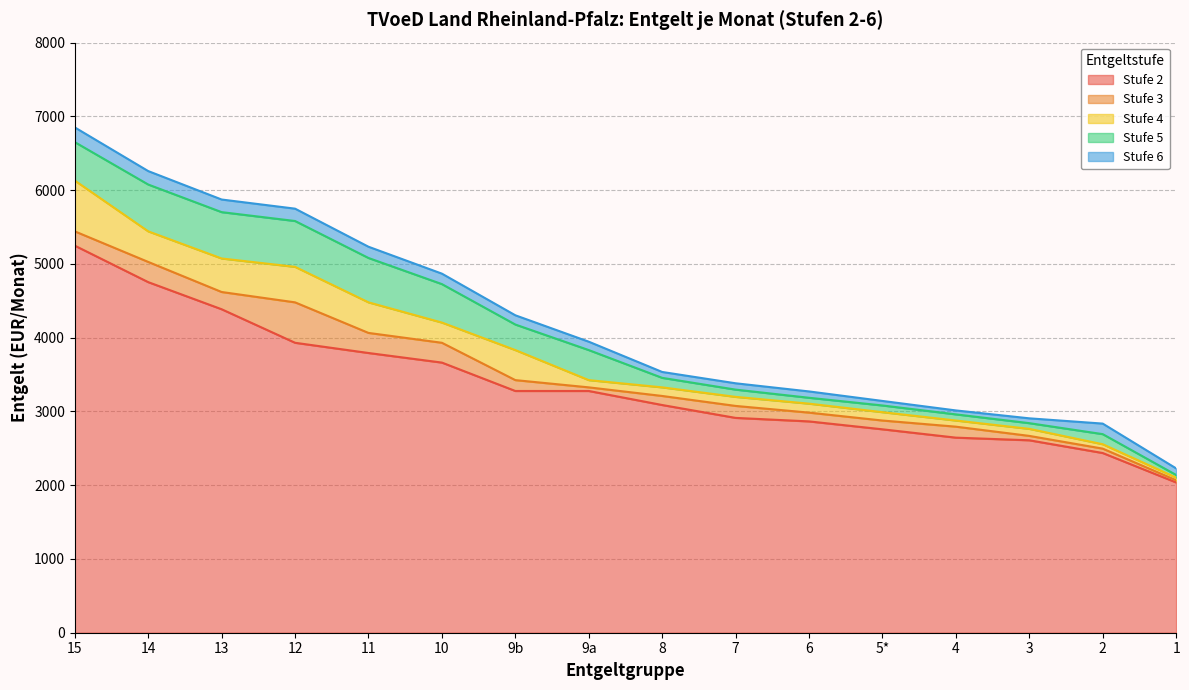

Is the value of Stufe 3 at 5* greater than the value of Stufe 4 at 1?

Yes